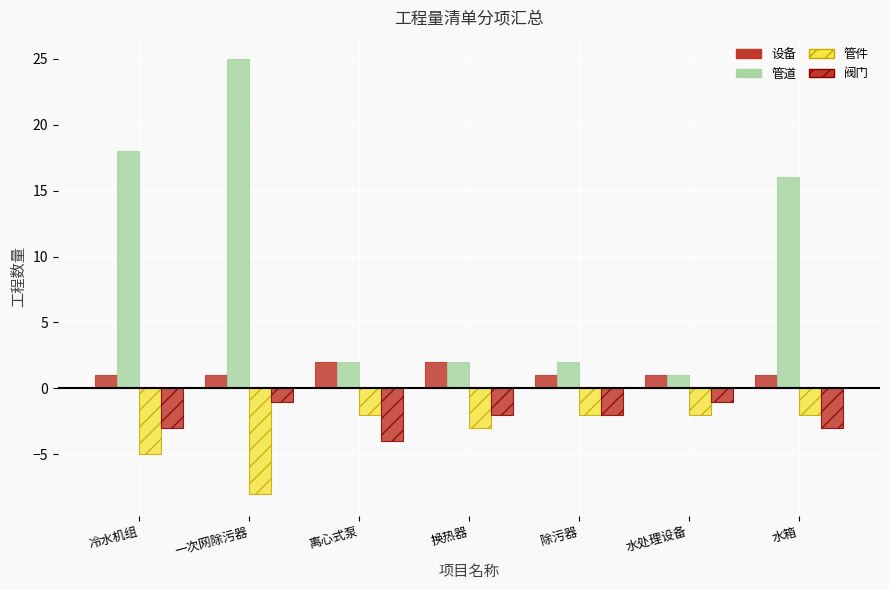

How many distinct data groups are displayed?

4